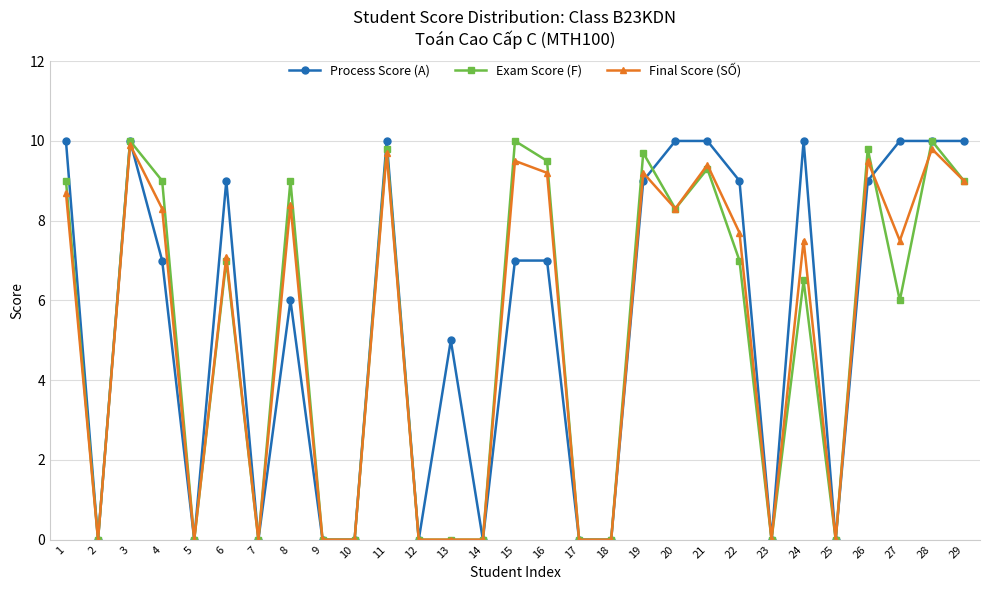

Reading left to right, extract all data points from this chart.

Process Score (A): 1=10.0	2=0.0	3=10.0	4=7.0	5=0.0	6=9.0	7=0.0	8=6.0	9=0.0	10=0.0	11=10.0	12=0.0	13=5.0	14=0.0	15=7.0	16=7.0	17=0.0	18=0.0	19=9.0	20=10.0	21=10.0	22=9.0	23=0.0	24=10.0	25=0.0	26=9.0	27=10.0	28=10.0	29=10.0
Exam Score (F): 1=9.0	2=0.0	3=10.0	4=9.0	5=0.0	6=7.0	7=0.0	8=9.0	9=0.0	10=0.0	11=9.8	12=0.0	13=0.0	14=0.0	15=10.0	16=9.5	17=0.0	18=0.0	19=9.7	20=8.3	21=9.3	22=7.0	23=0.0	24=6.5	25=0.0	26=9.8	27=6.0	28=10.0	29=9.0
Final Score (SỐ): 1=8.7	2=0.0	3=9.9	4=8.3	5=0.0	6=7.1	7=0.0	8=8.4	9=0.0	10=0.0	11=9.7	12=0.0	13=0.0	14=0.0	15=9.5	16=9.2	17=0.0	18=0.0	19=9.2	20=8.3	21=9.4	22=7.7	23=0.0	24=7.5	25=0.0	26=9.5	27=7.5	28=9.8	29=9.0